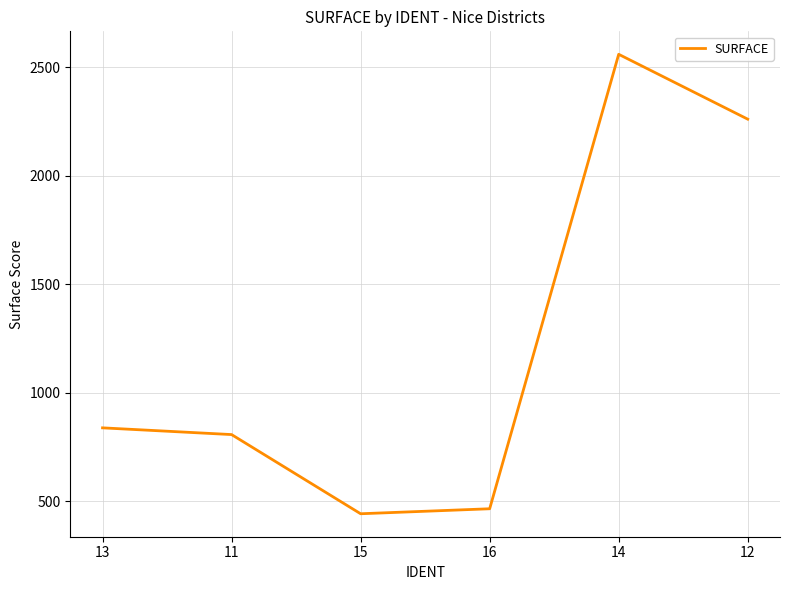

What is the sum of the values at 11 and 13?

1645